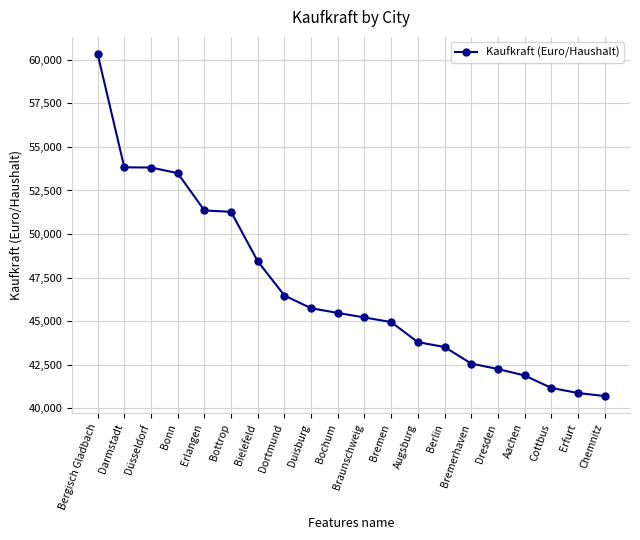

How many categories are shown in the chart?

20